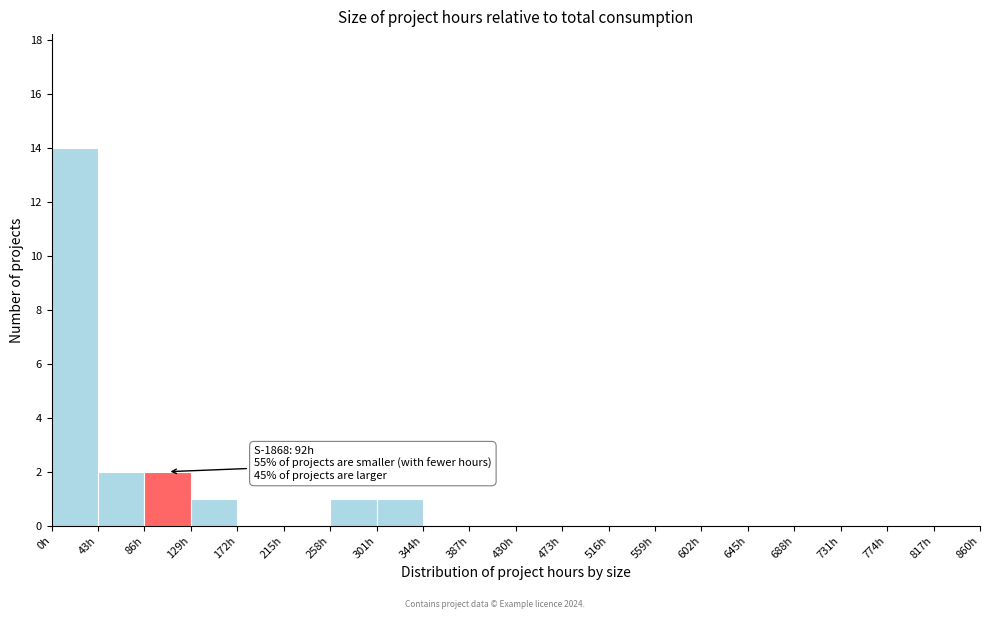

Which range on the x-axis has the tallest bar?

0 to 43